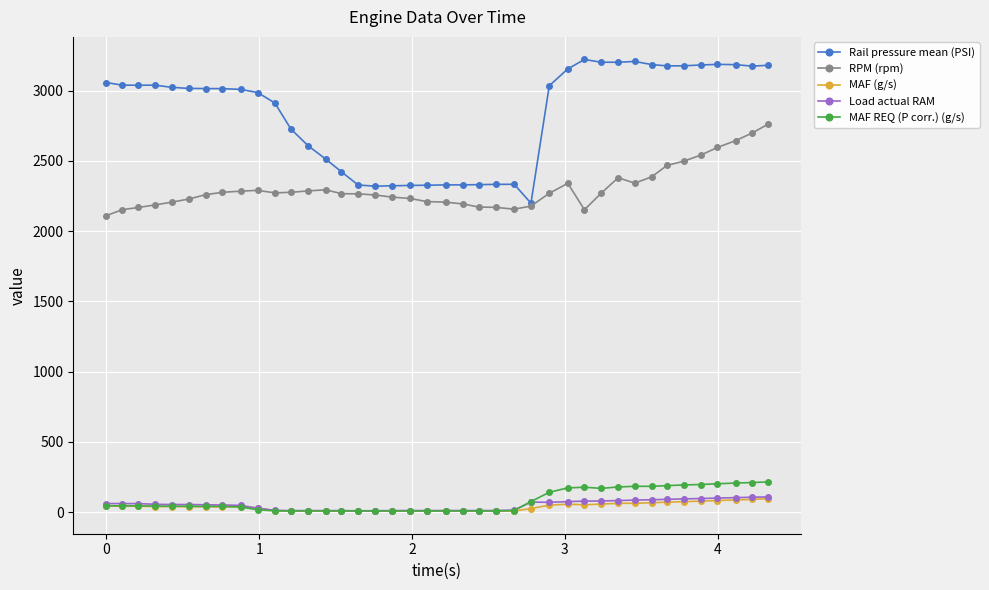

Which series has the widest spread of values?

Rail pressure mean (PSI)